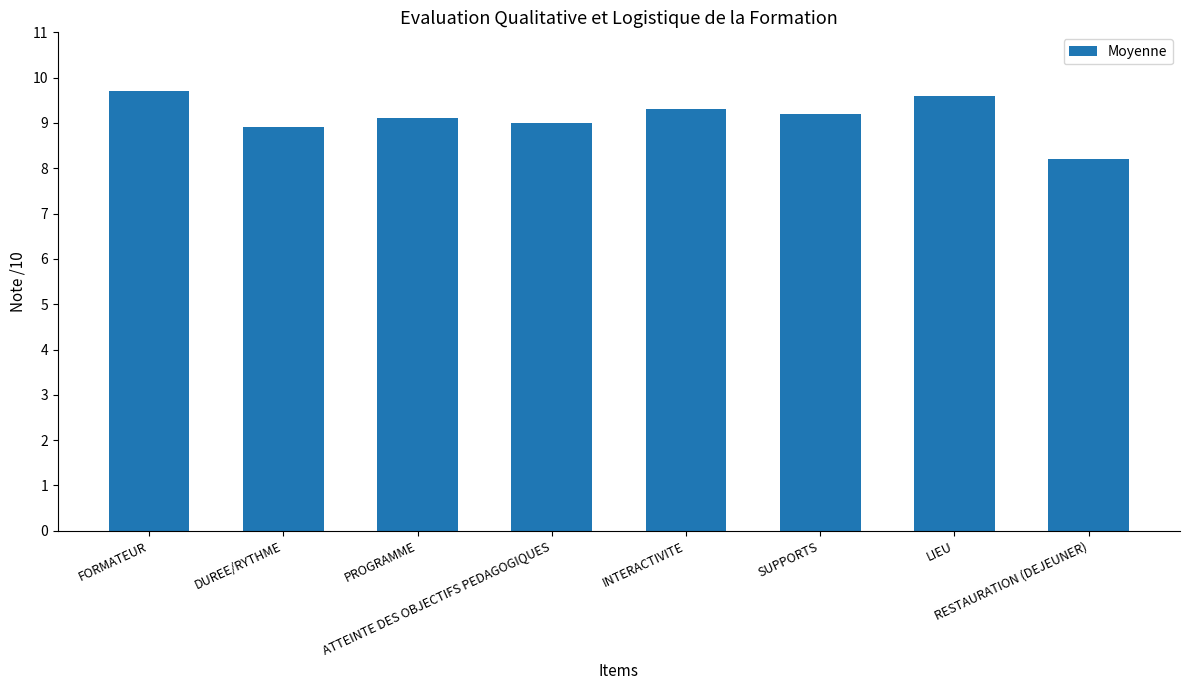

List the labels in order of value, smallest first.

RESTAURATION (DEJEUNER), DUREE/RYTHME, ATTEINTE DES OBJECTIFS PEDAGOGIQUES, PROGRAMME, SUPPORTS, INTERACTIVITE, LIEU, FORMATEUR